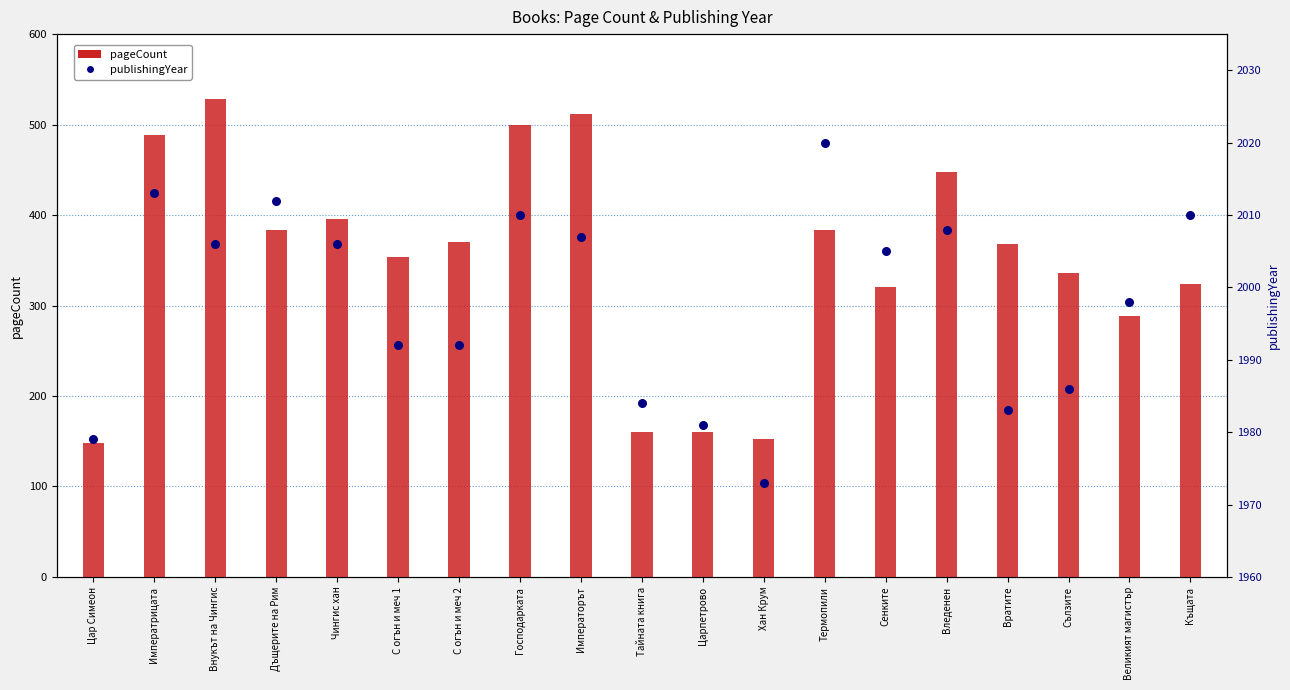

What are all the series names shown in the legend?

pageCount, publishingYear